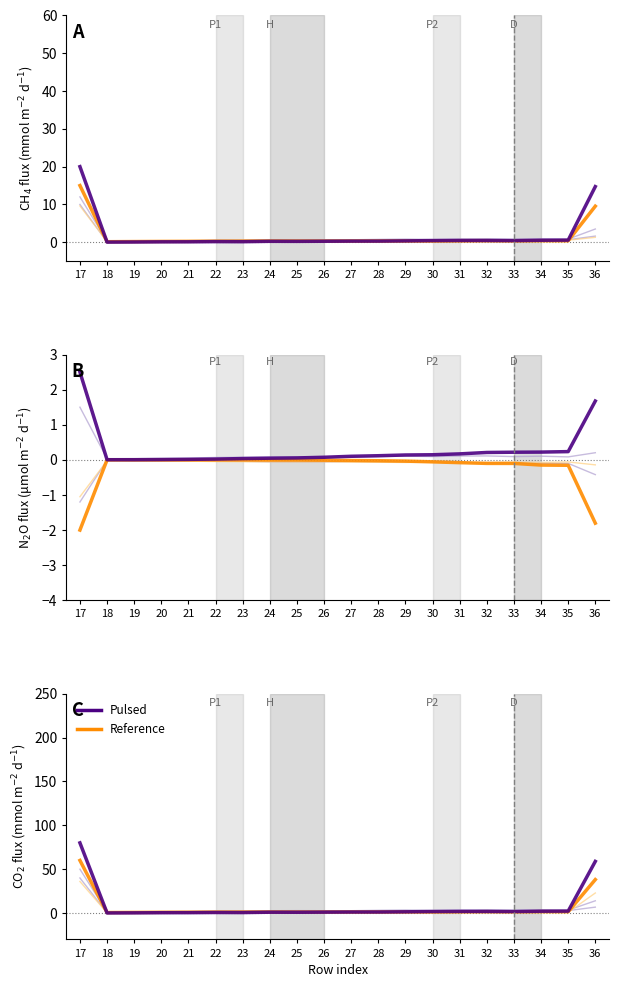

Where is the first local maximum for Reference?

24